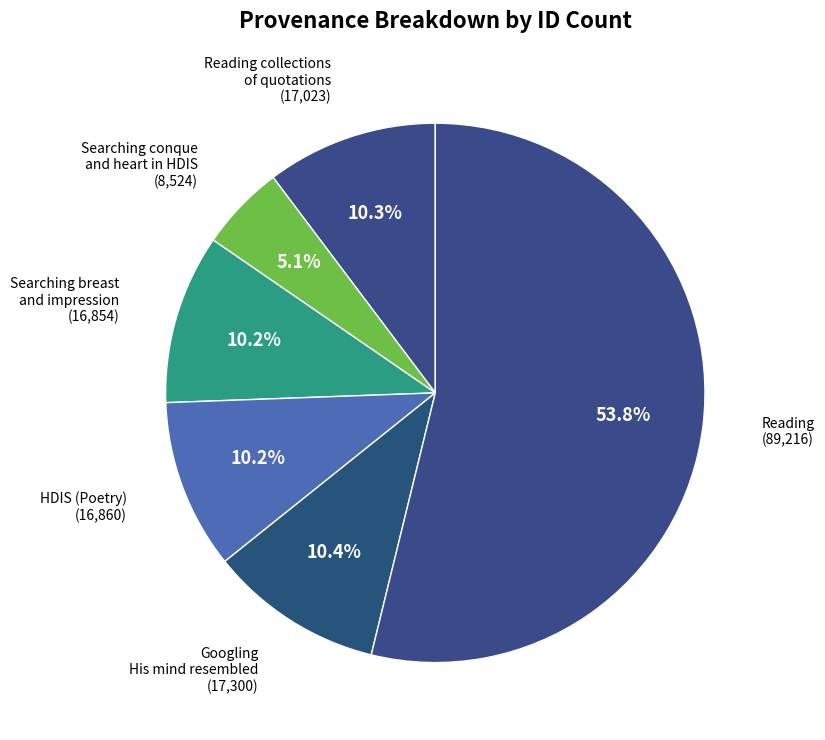

What is the smallest slice in the pie chart?

Searching conque and heart in HDIS